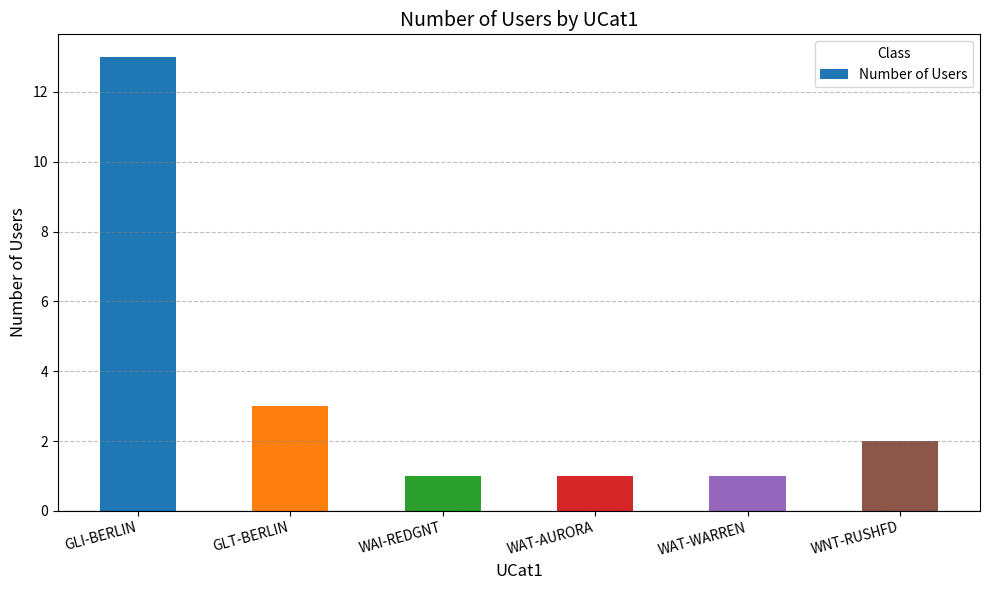

The value at WNT-RUSHFD is 2. True or false?

True